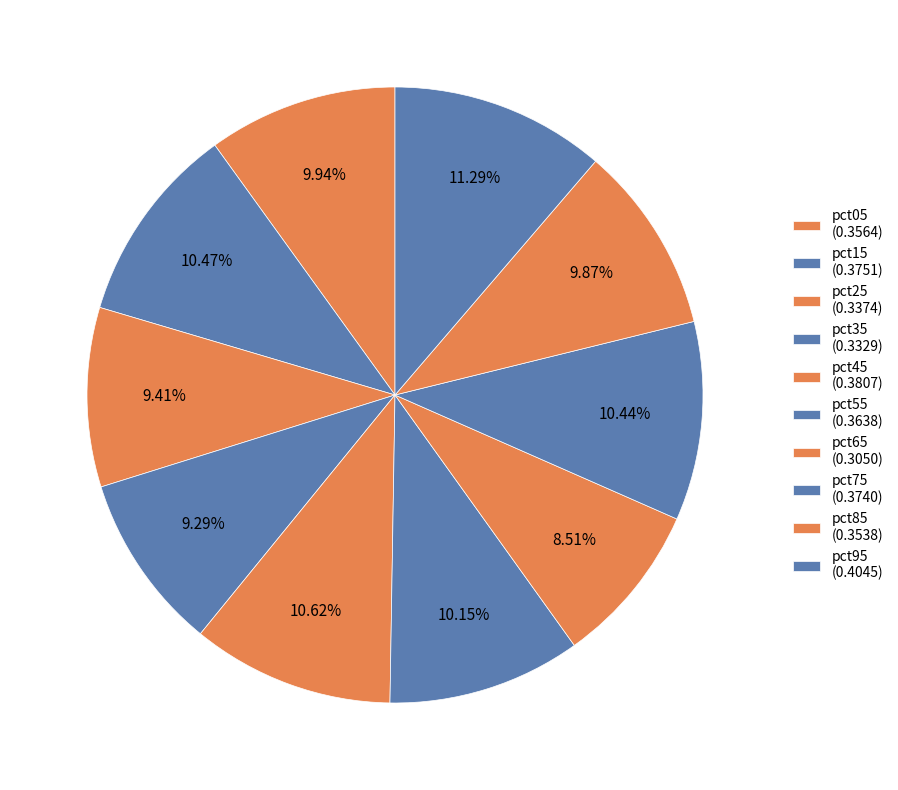

Does any single category account for the majority?

No